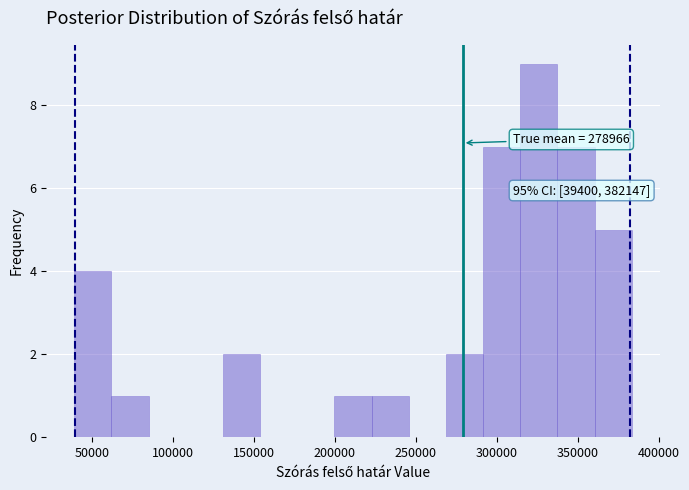

Which range on the x-axis has the tallest bar?

315000 to 335000